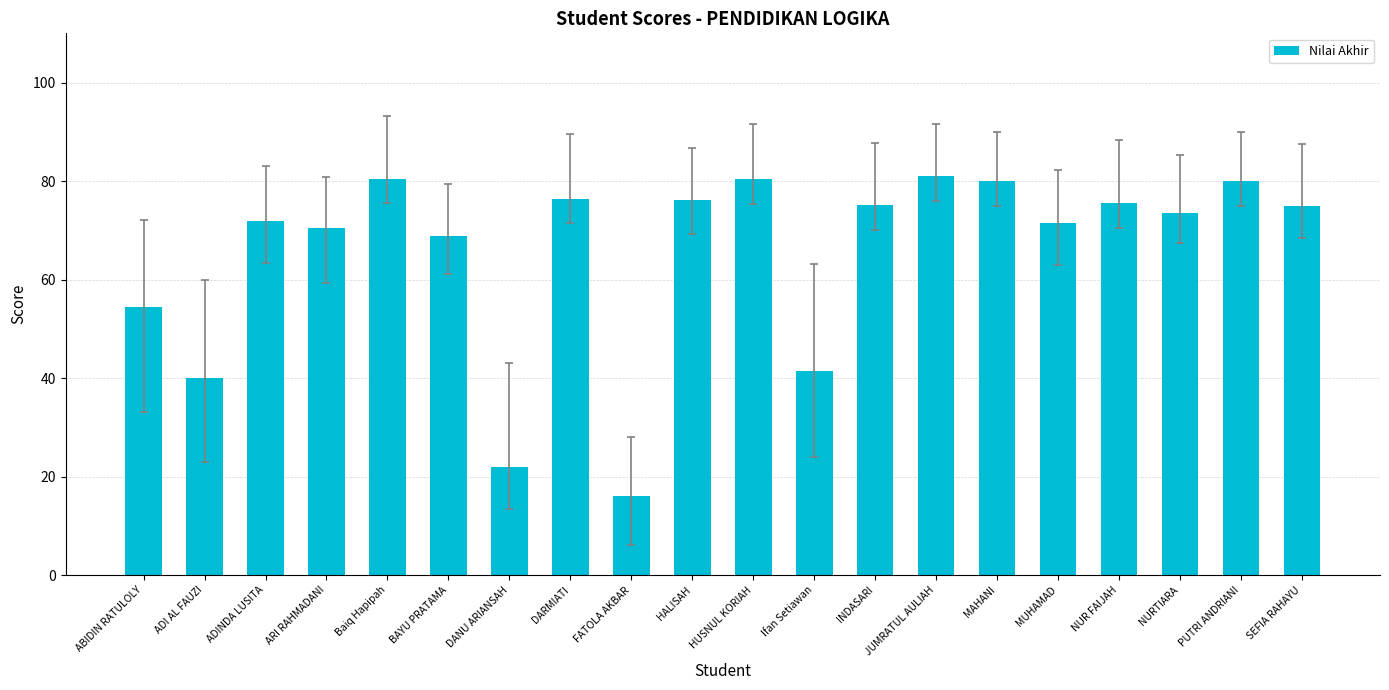

Count the number of categories in the chart.

20